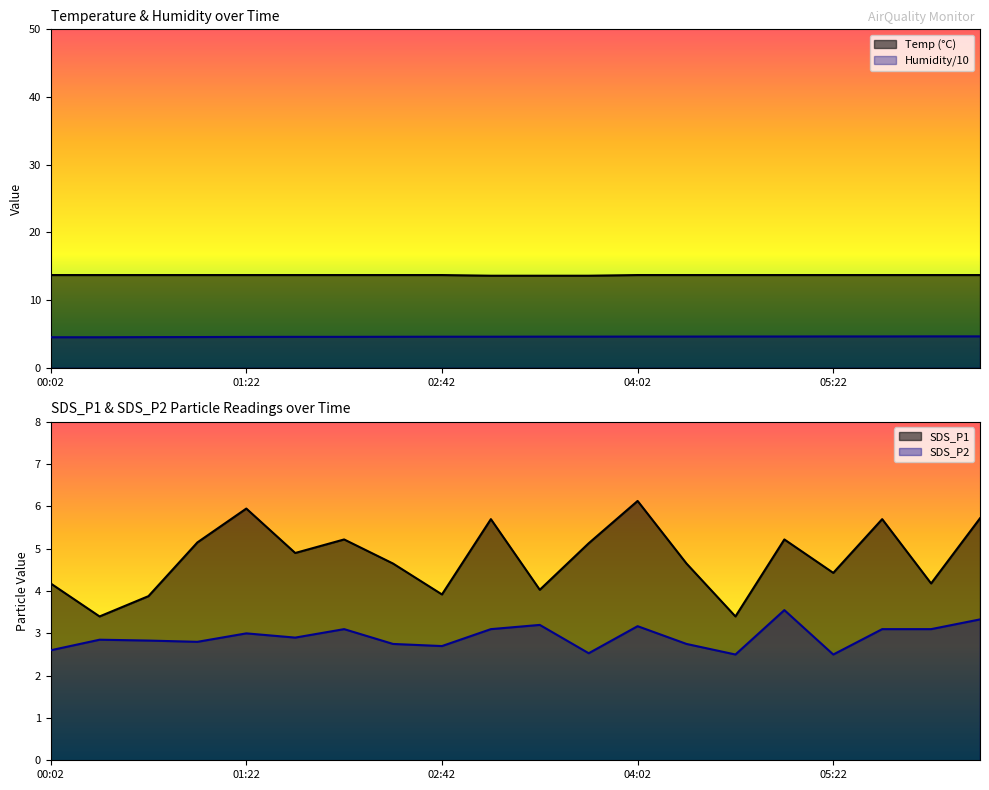

Reading right to left, extract all data points from this chart.

Temp: 13.7	13.7	13.7	13.7	13.7	13.7	13.7	13.7	13.6	13.6	13.6	13.7	13.7	13.7	13.7	13.7	13.7	13.7	13.7	13.7
Humidity: 4.6	4.6	4.6	4.6	4.6	4.6	4.6	4.6	4.6	4.6	4.6	4.6	4.6	4.6	4.6	4.6	4.5	4.5	4.5	4.5
SDS_P1: 5.7	4.2	5.7	4.4	5.2	3.4	4.7	6.1	5.1	4.0	5.7	3.9	4.7	5.2	4.9	6.0	5.2	3.9	3.4	4.2
SDS_P2: 3.3	3.1	3.1	2.5	3.5	2.5	2.8	3.2	2.5	3.2	3.1	2.7	2.8	3.1	2.9	3.0	2.8	2.8	2.9	2.6